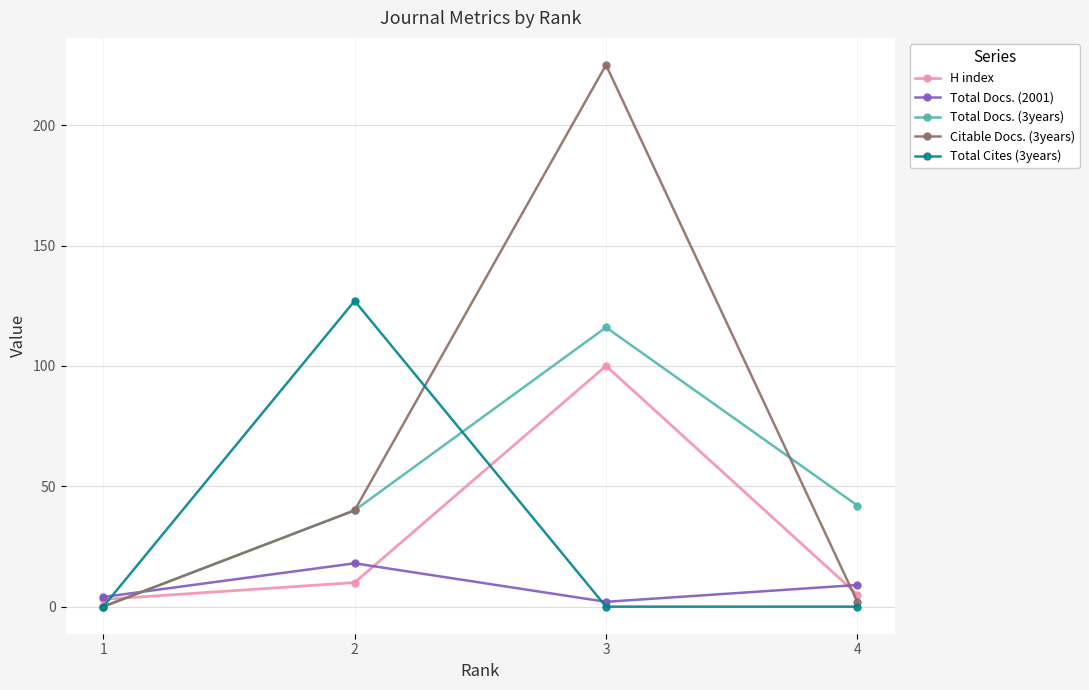

What is the maximum value shown in the chart?

225